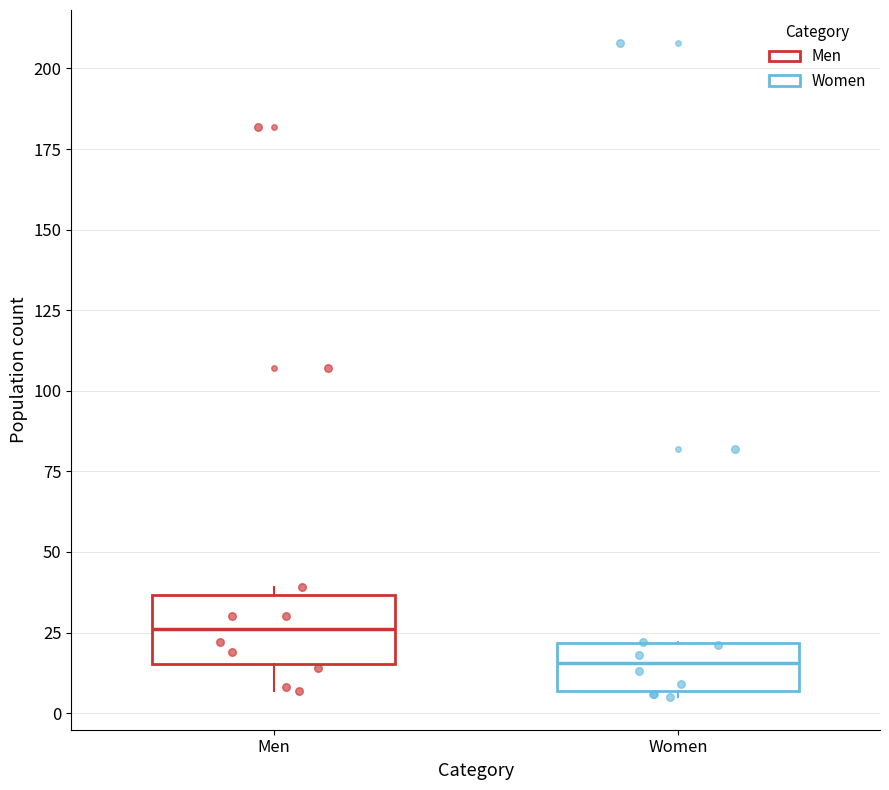

Reading left to right, transcribe this box plot: for each box, give where its median line is, the range the box spans, and where its two whiskers end, as read against the y-axis. The values are not printed on the chart, so give them approximately, as read against the axis.

Men: median 25, box 15 to 35, whiskers 5 to 40
Women: median 15, box 5 to 20, whiskers 5 (just below the box's lower edge) to 20